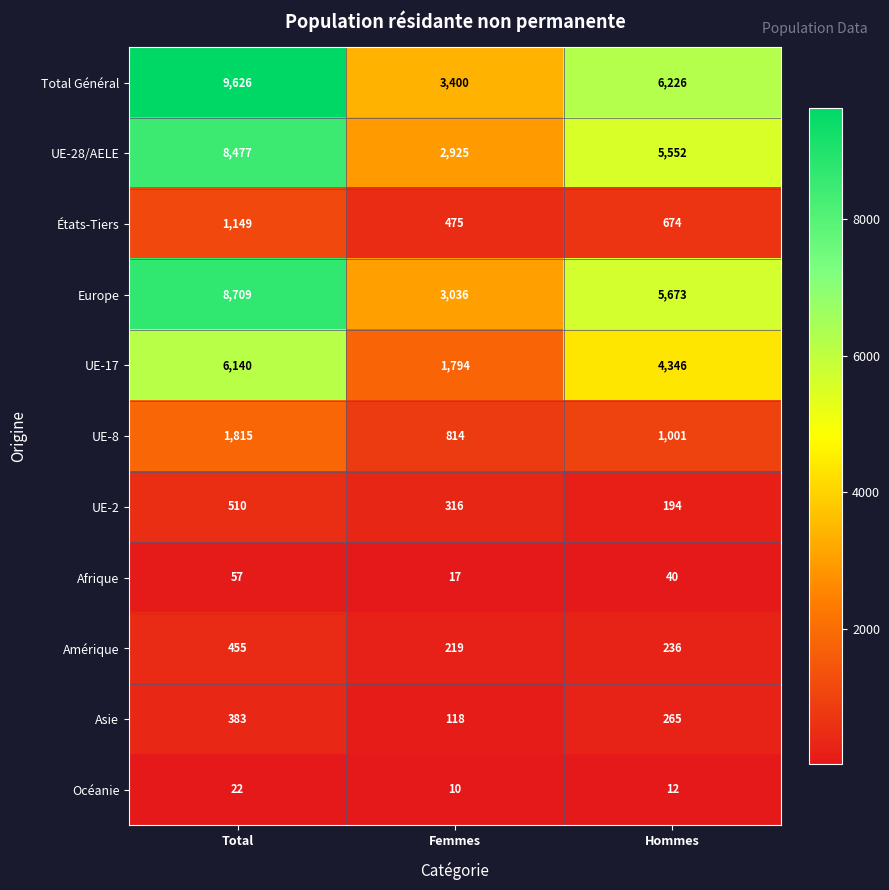

At how many categories does at least one series exceed 7848?

1